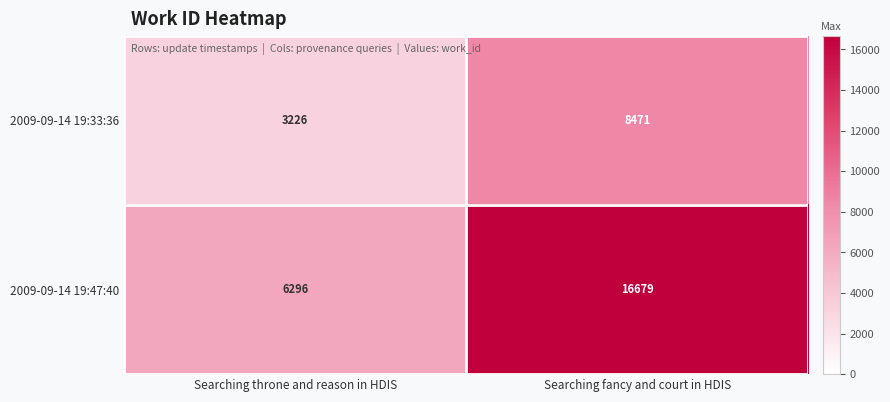

Reading left to right, list all the values displayed in this chart.

2009-09-14 19:33:36: Searching throne and reason in HDIS=3226	Searching fancy and court in HDIS=8471
2009-09-14 19:47:40: Searching throne and reason in HDIS=6296	Searching fancy and court in HDIS=16679